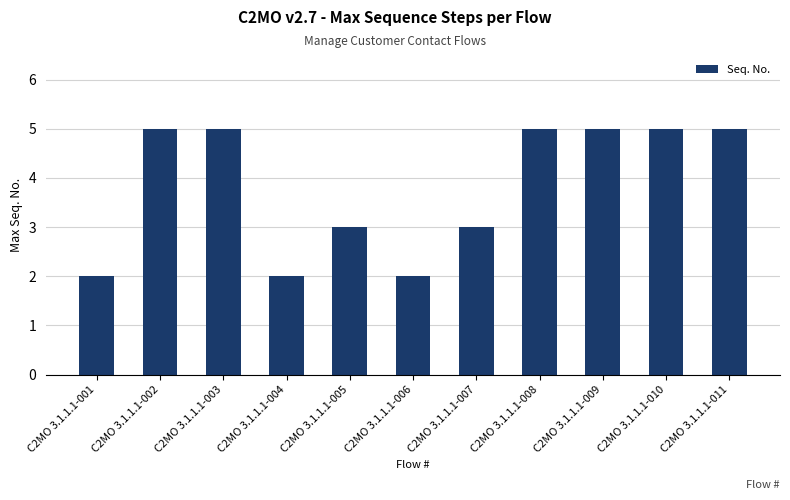

What is the value of the 8th bar from the left?

5